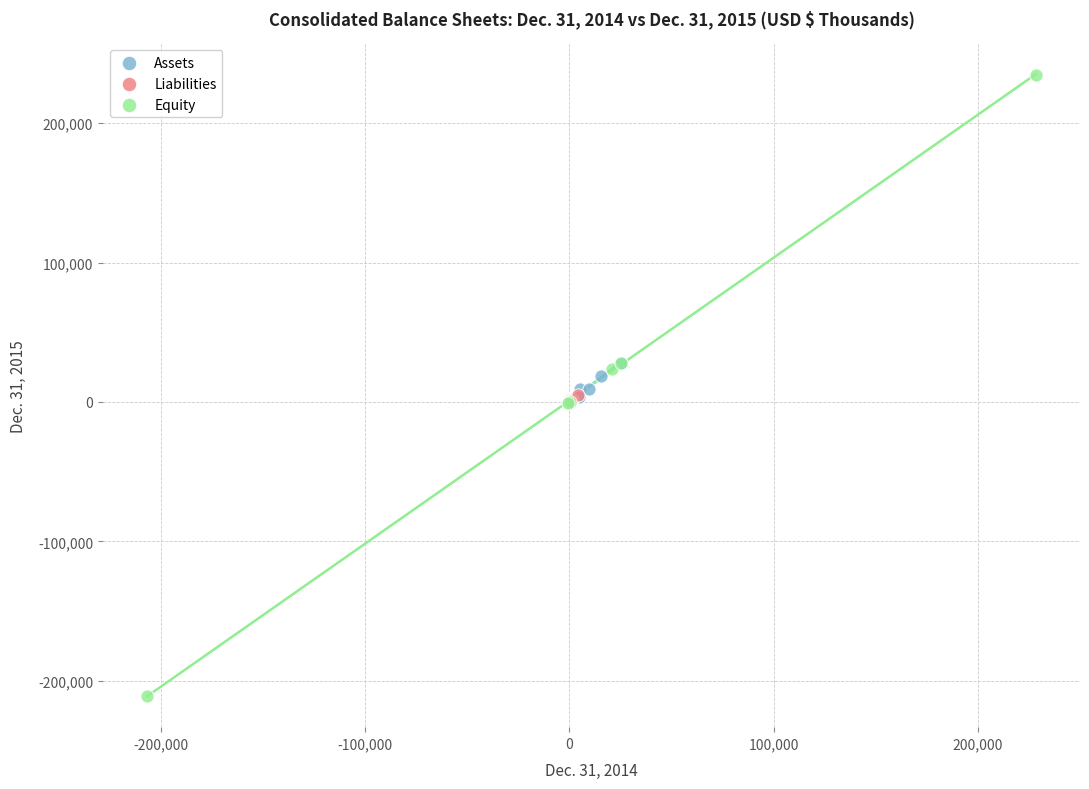

Which series reaches the minimum Y coordinate?

Equity